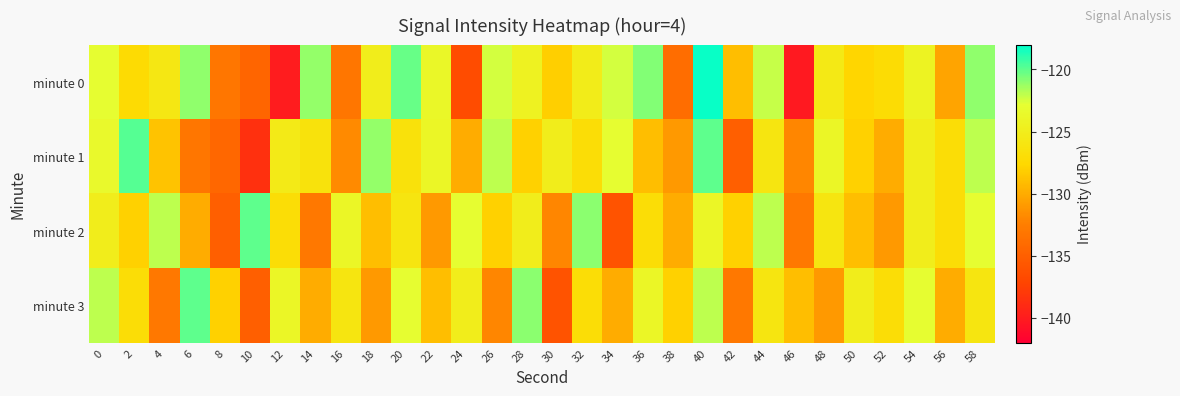

How many categories are shown in the chart?

30